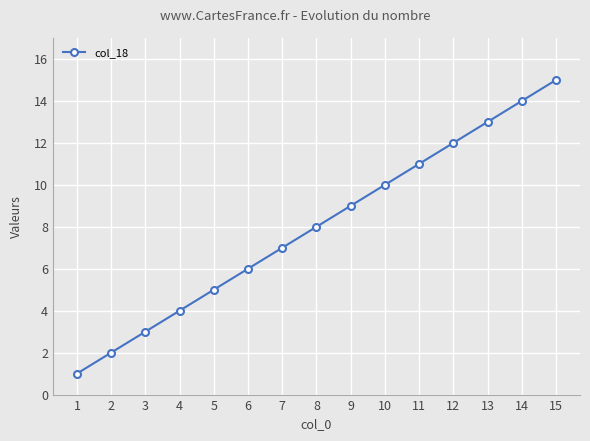

Reading left to right, extract all data points from this chart.

1=1	2=2	3=3	4=4	5=5	6=6	7=7	8=8	9=9	10=10	11=11	12=12	13=13	14=14	15=15